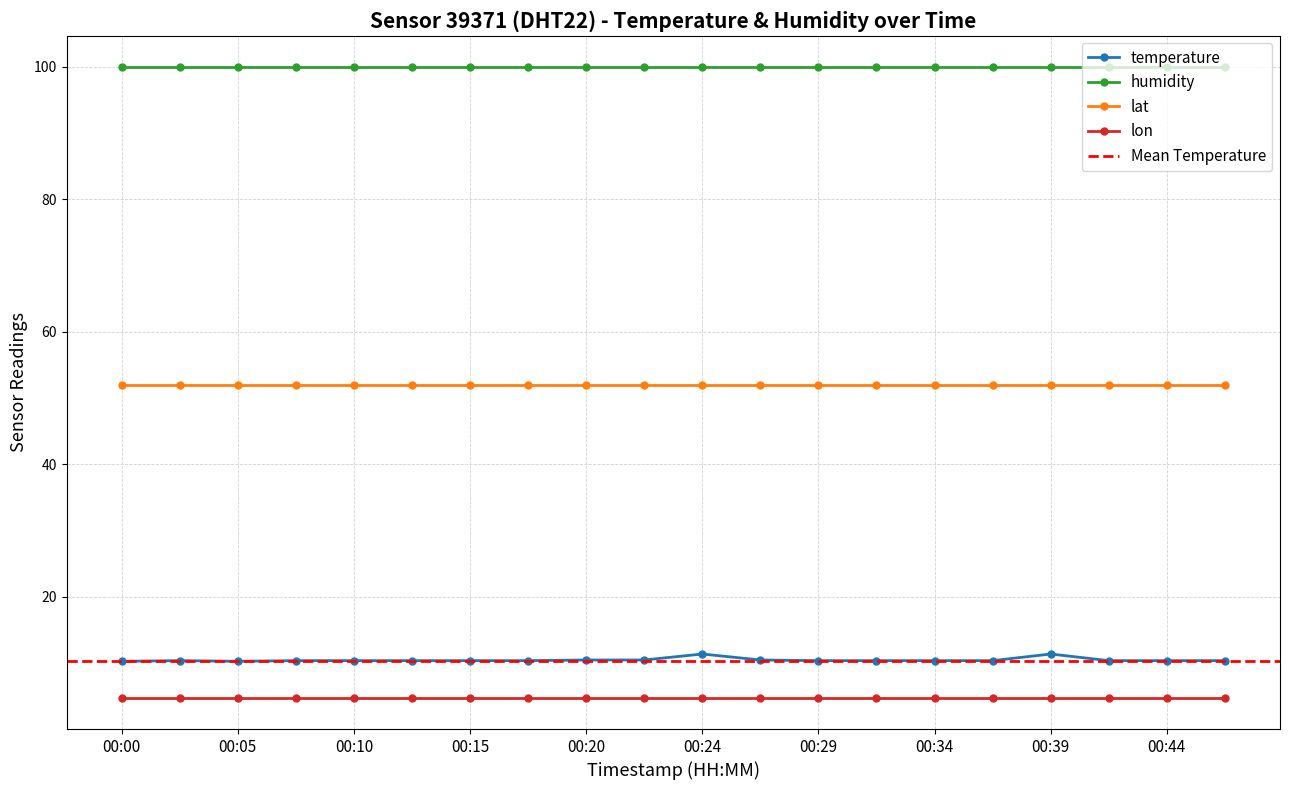

The temperature series shows 4.6 at 00:27. True or false?

False